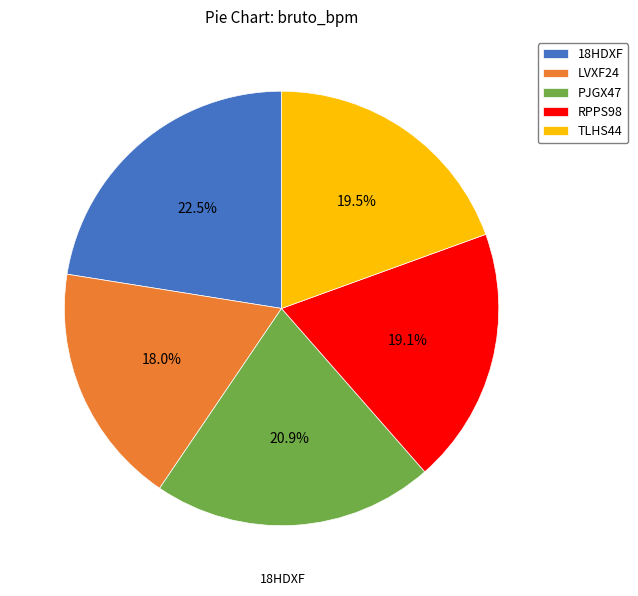

What is the ratio of the value at RPPS98 to the value at PJGX47?

0.9